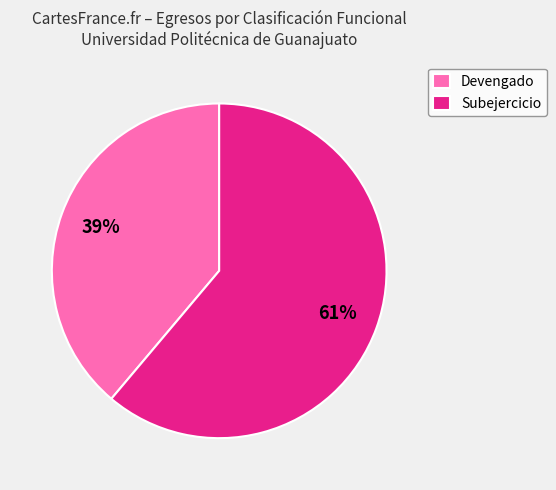

Is it true that Subejercicio is 61% of the pie?

True